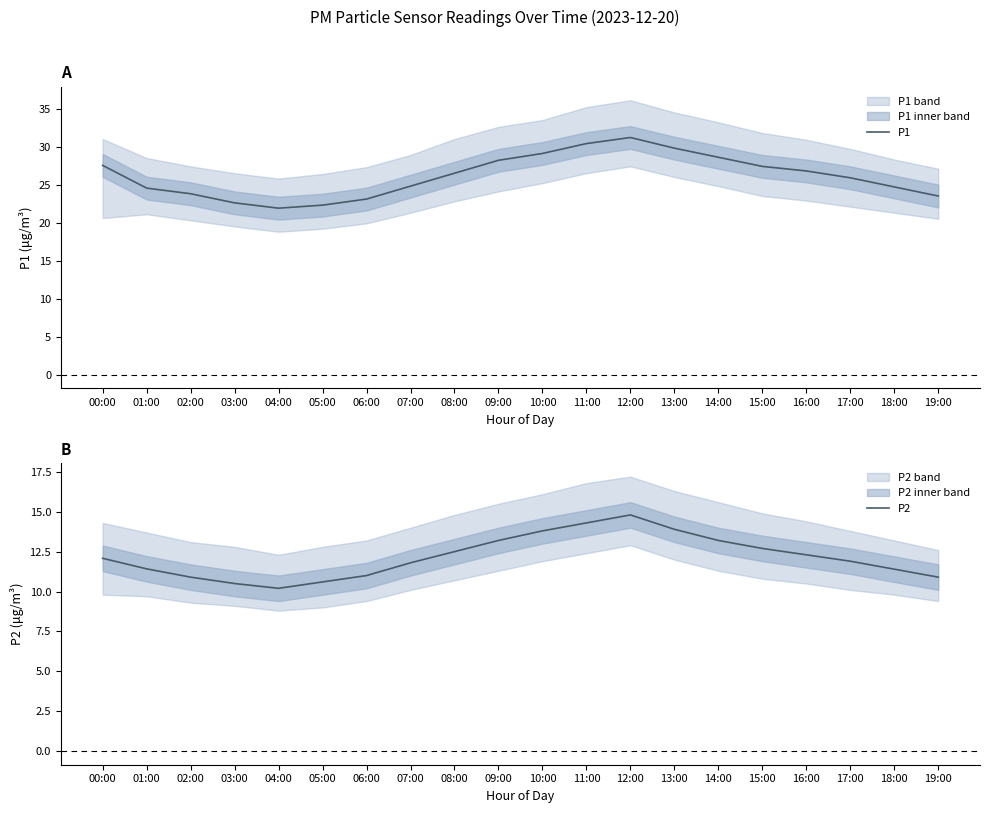

List the series in order of their peak value, lowest first.

P2, P1